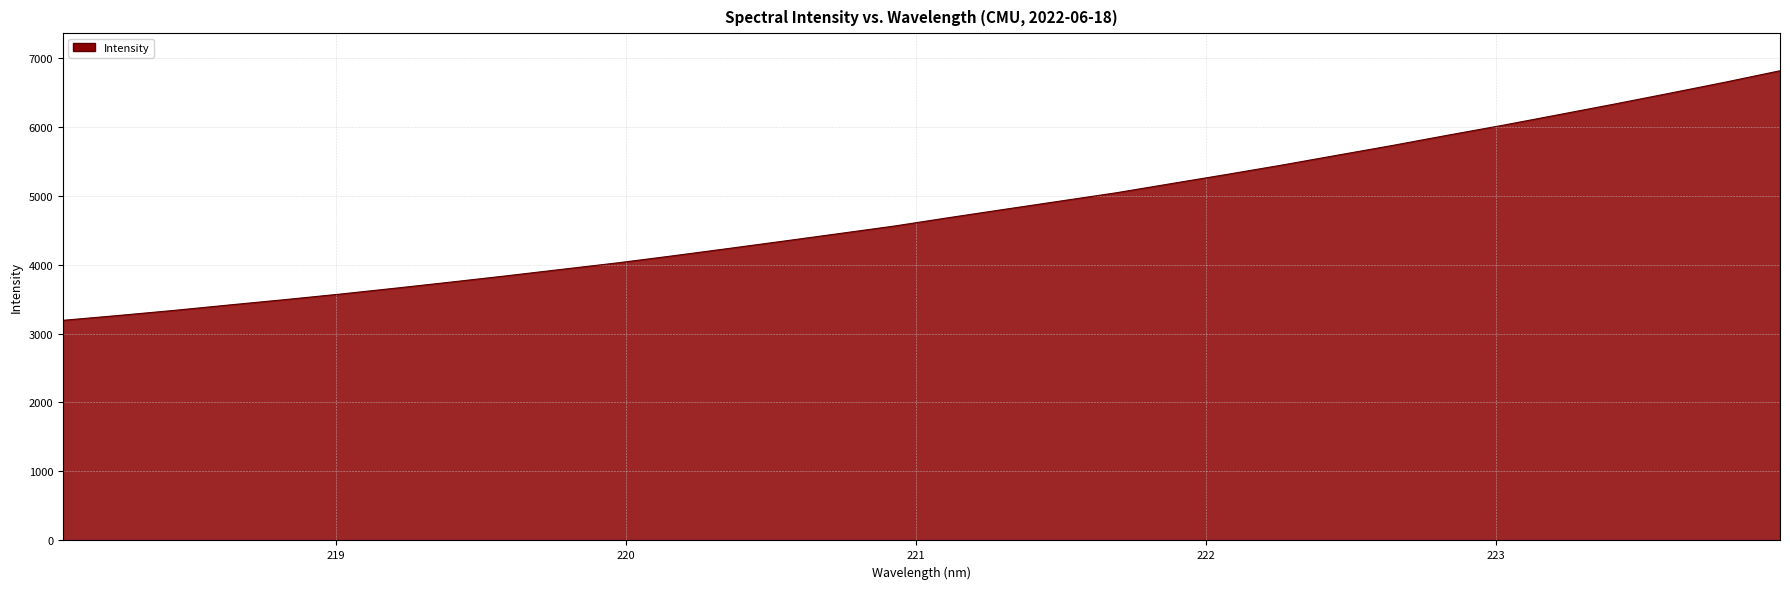

Reading left to right, list all the values displayed in this chart.

3191.1	3261.1	3334.5	3413.6	3490.7	3571.4	3657.1	3745.5	3836.1	3930.2	4023.6	4125.7	4231.6	4339.1	4448.1	4557.7	4681.3	4801.3	4920.1	5039.1	5172.7	5305.4	5441.6	5584.6	5726.6	5875.0	6020.2	6172.2	6325.1	6482.2	6641.8	6809.0